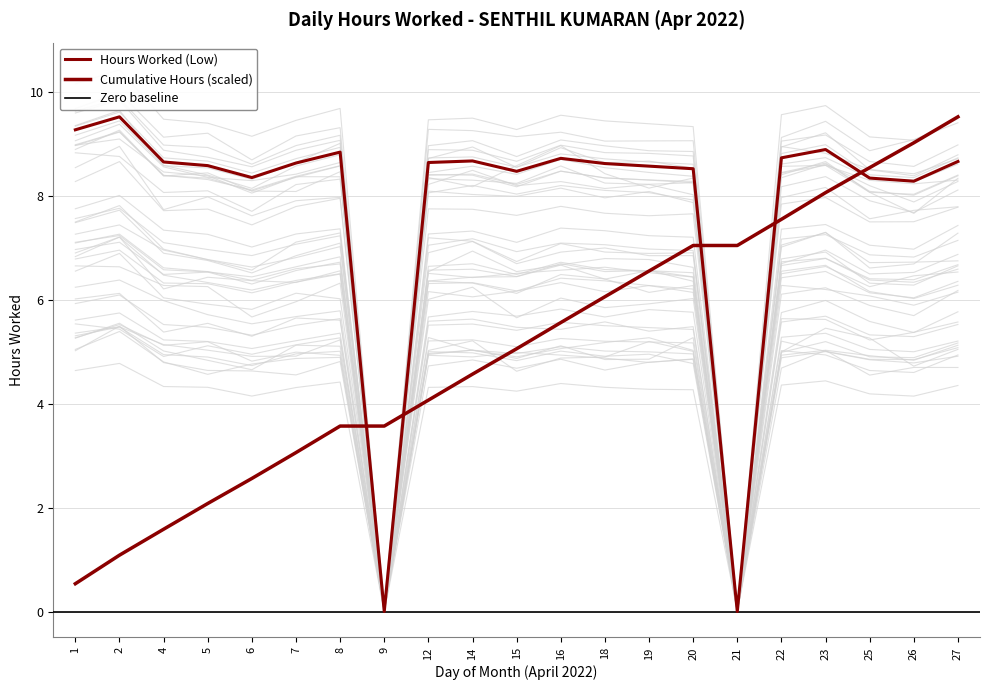

Does the chart display data point markers on the line(s)?

No